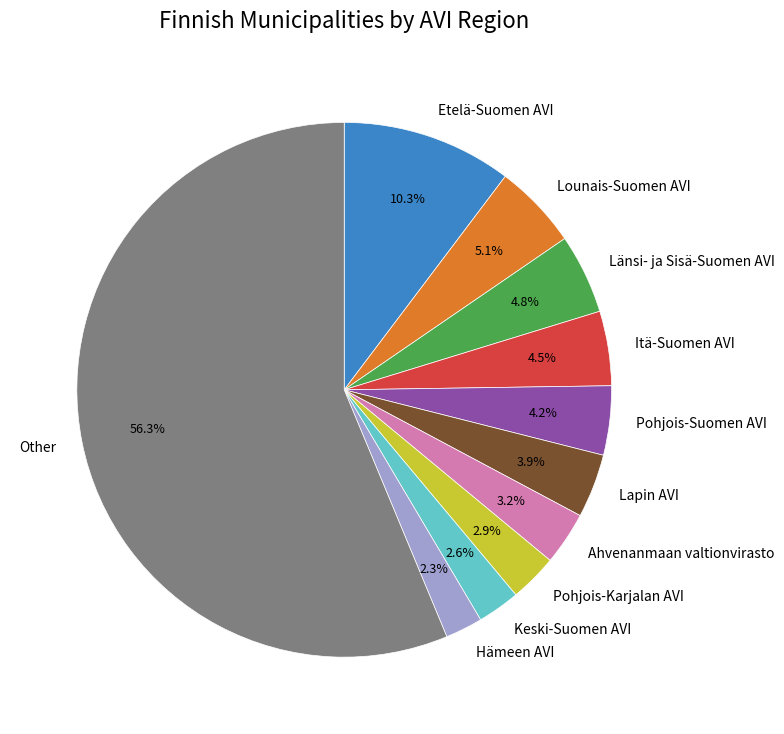

What is the total percentage of Ahvenanmaan valtionvirasto and Länsi- ja Sisä-Suomen AVI?

8.0%